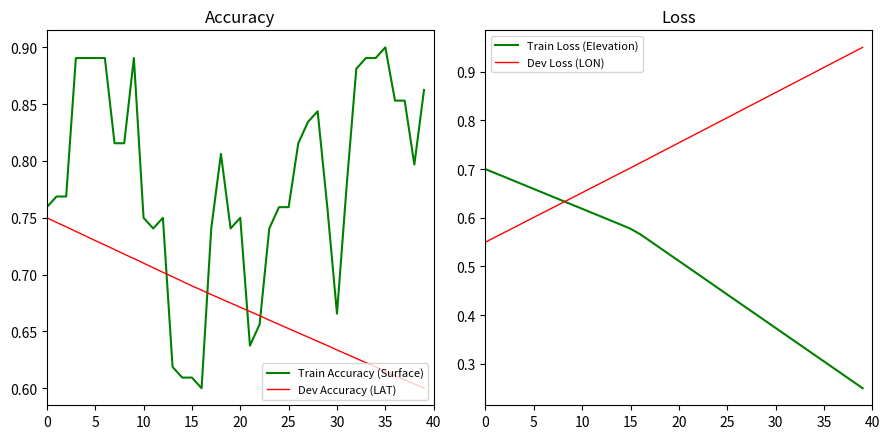

What is the label of the 15th point from the right?

25